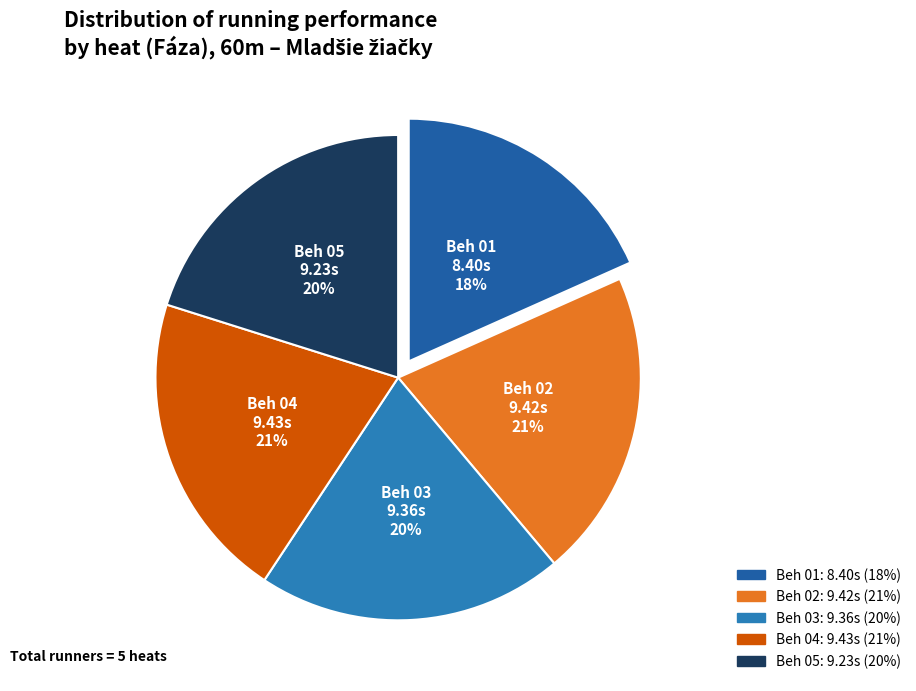

The Beh 04 slice represents 21% of the pie. True or false?

True